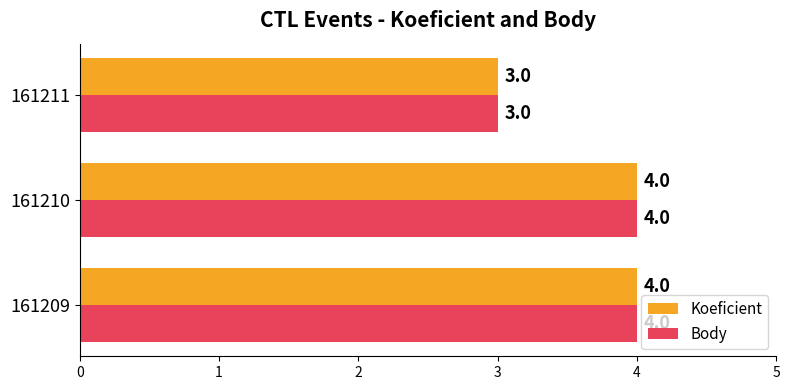

The value of Body at 161209 is 6. True or false?

False